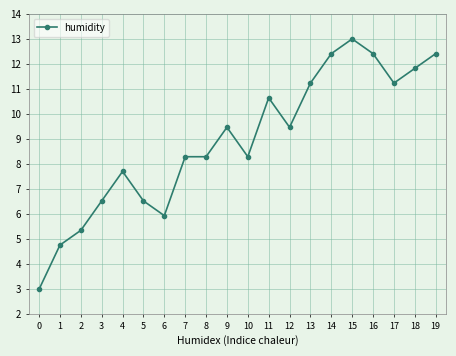

What is the change in value from 10 to 11?

+2.4